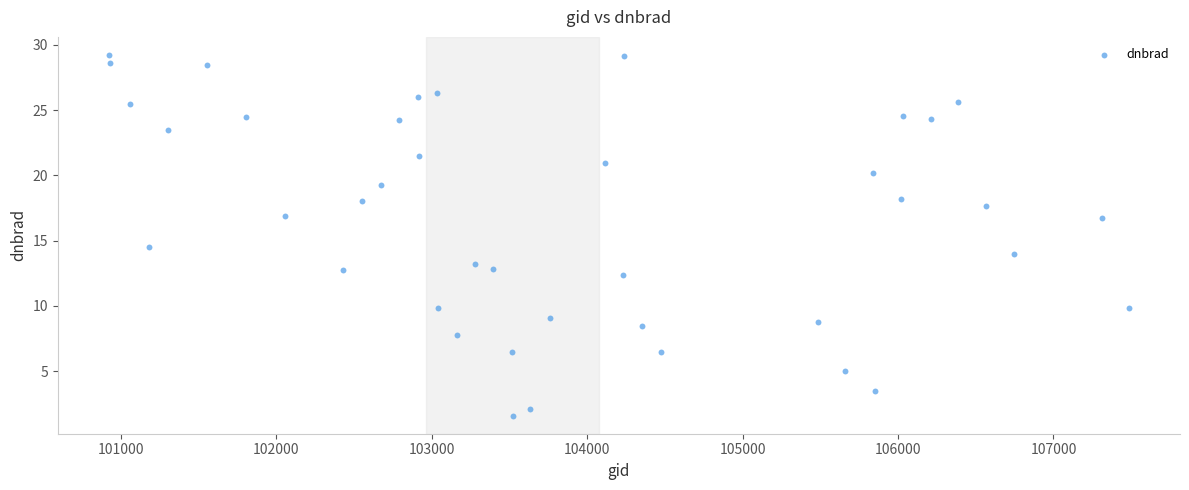

What Y value in the scatter plot is closest to 15?

14.5